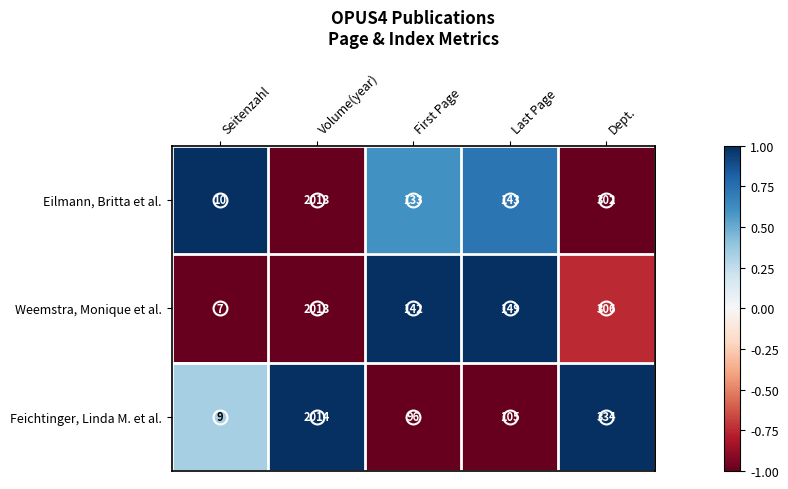

At which label does Weemstra, Monique et al. first exceed 149?

Volume(year)